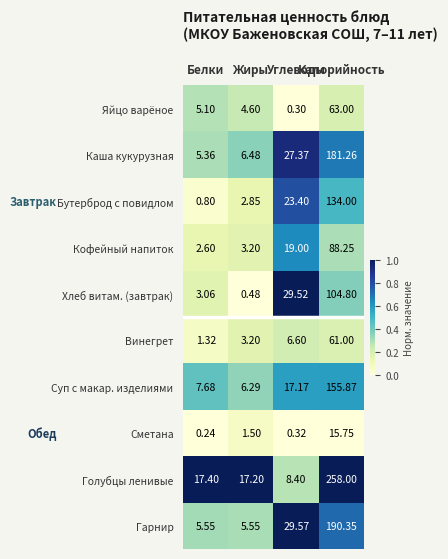

Which series has the largest total across all categories?

Голубцы ленивые